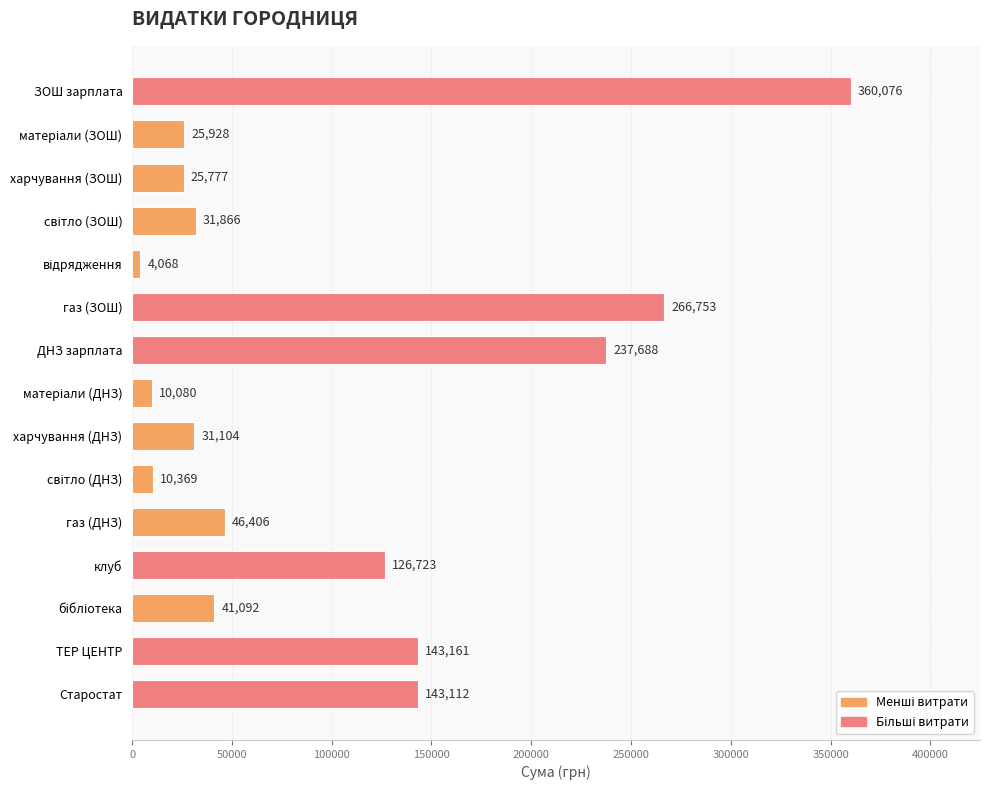

Does the chart contain any negative values?

No